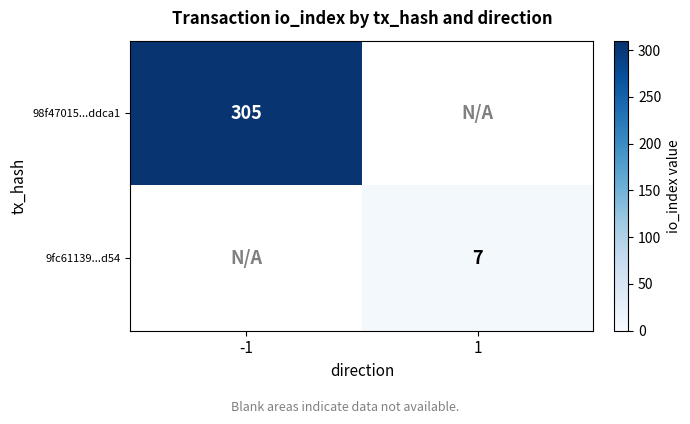

Is it true that 98f47015...ddca1 equals 533.9 at -1?

False